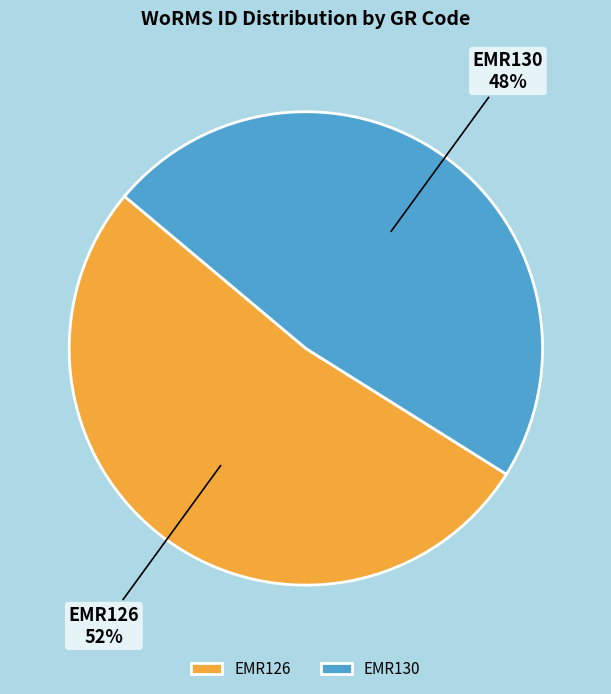

Which has a higher value, EMR130 or EMR126?

EMR126